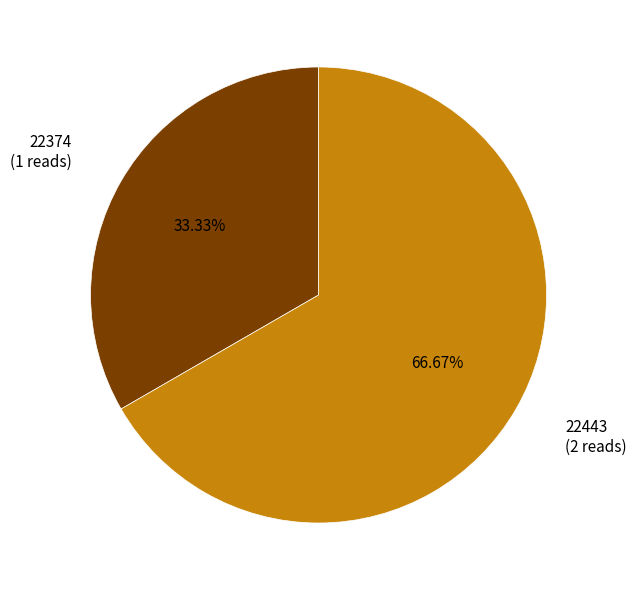

How many segments does this pie chart have?

2